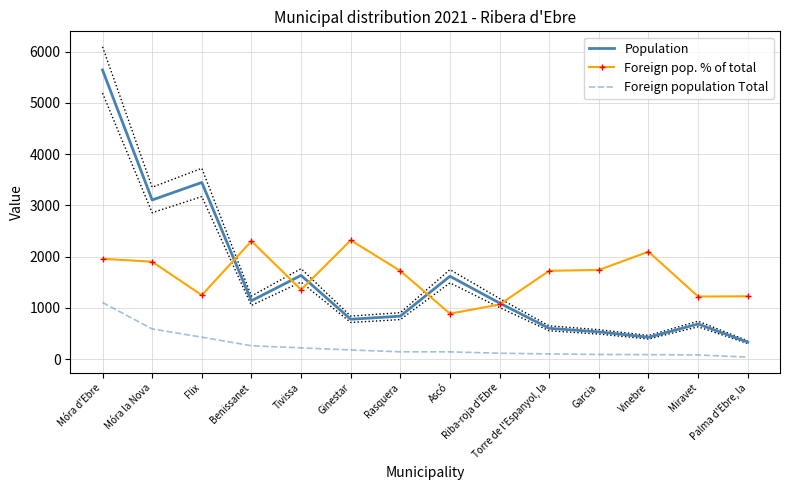

In Foreign pop. % of total, how many points are higher than both neighbors (excluding endpoints)?

3